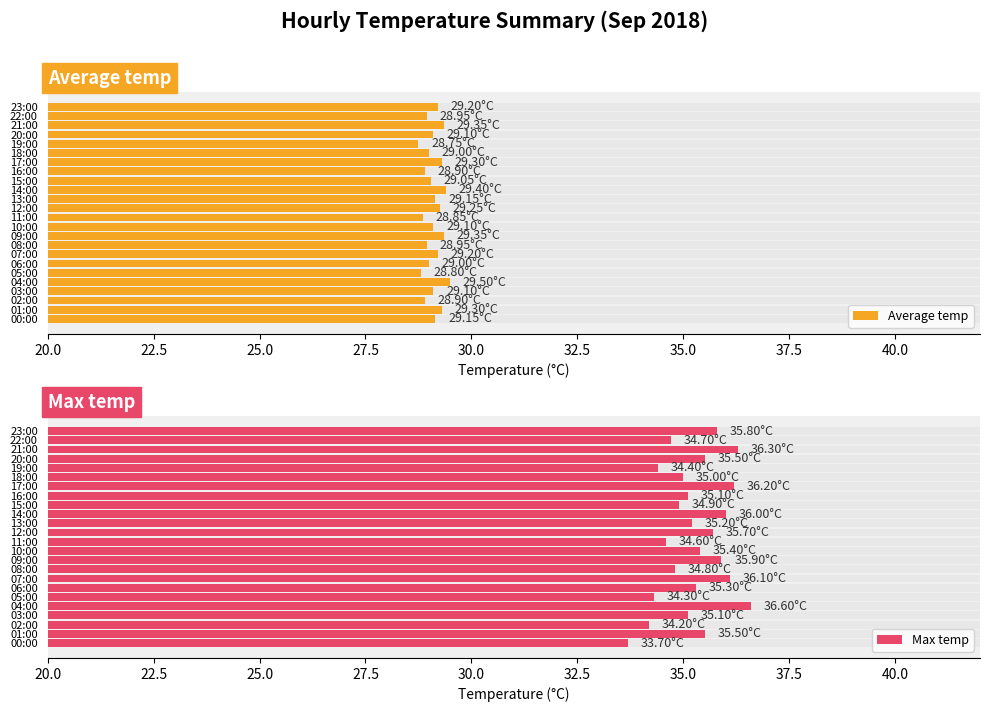

What is the minimum value for Max temp?

33.7